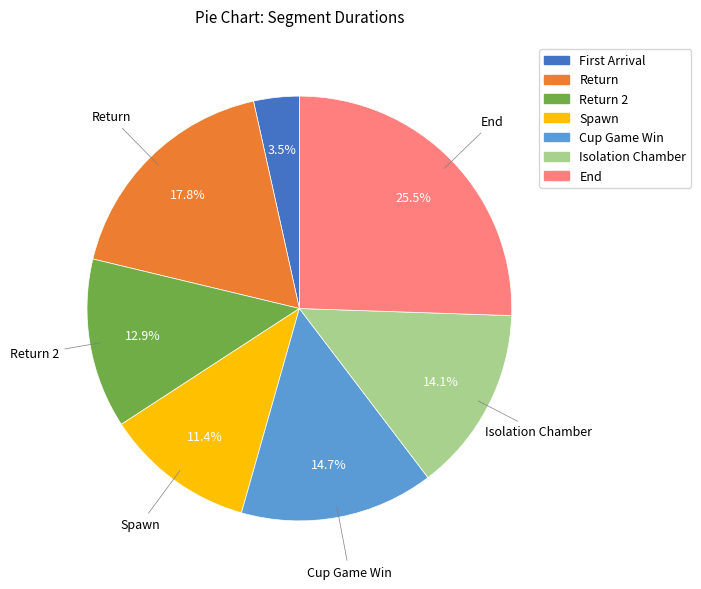

Is there a majority slice in this chart?

No